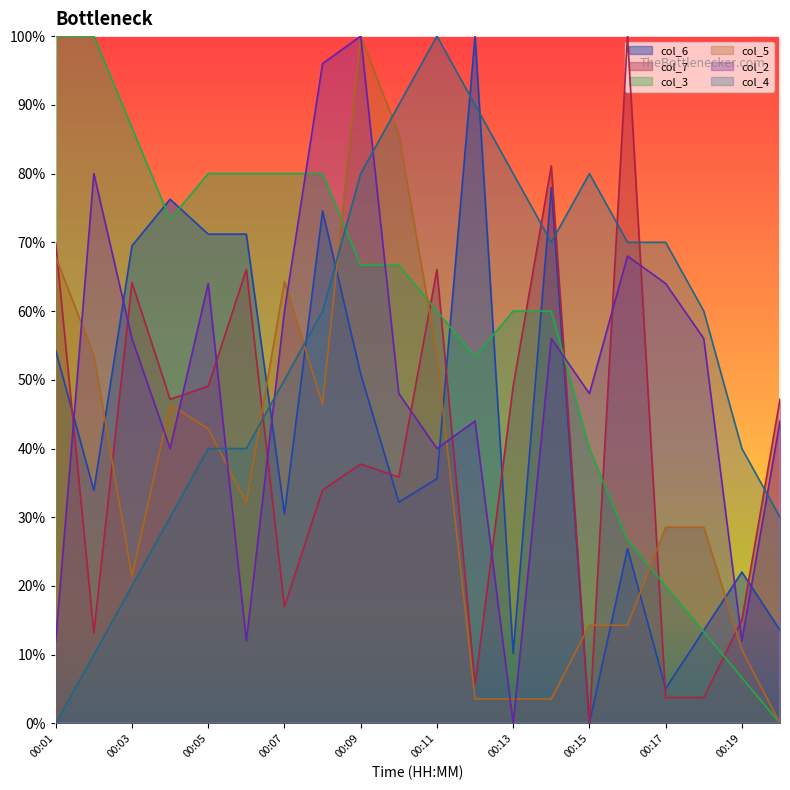

Between 00:13 and 00:14, which series saw the biggest shift?

col_6